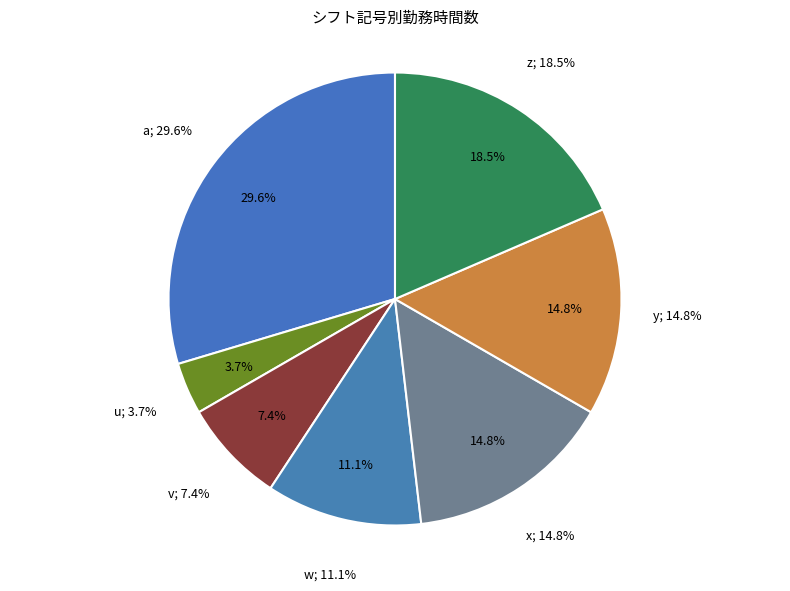

What is the change in value from u to x?

+3